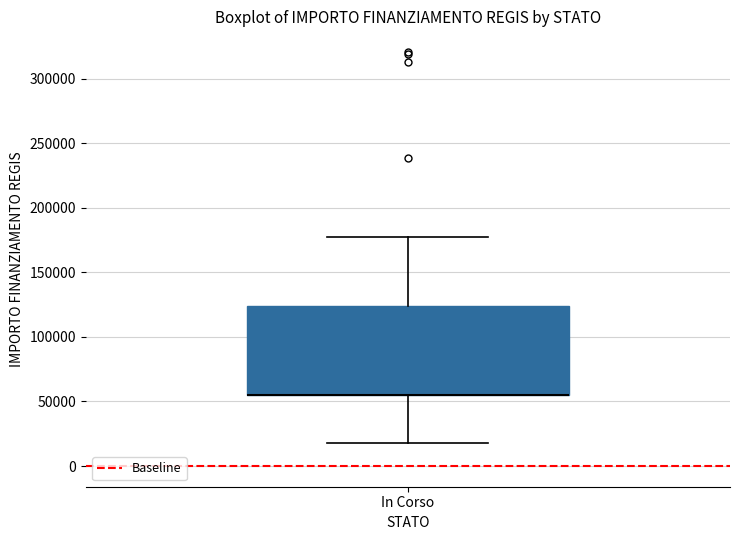

Transcribe this box plot: give where the median line is, the range the box spans, and where the two whiskers end, as read against the y-axis. The values are not printed on the chart, so give them approximately, as read against the axis.

median 55000 (drawn on the box's lower edge), box 55000 to 125000, whiskers 20000 to 175000